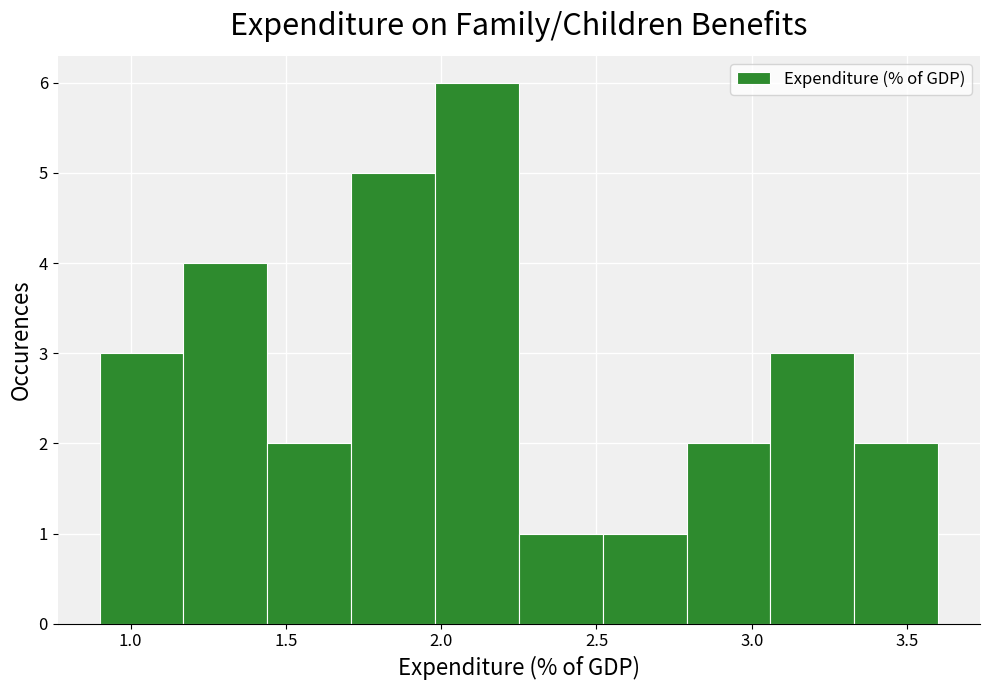

Over which range of the x-axis is the bar tallest?

1.98 to 2.25